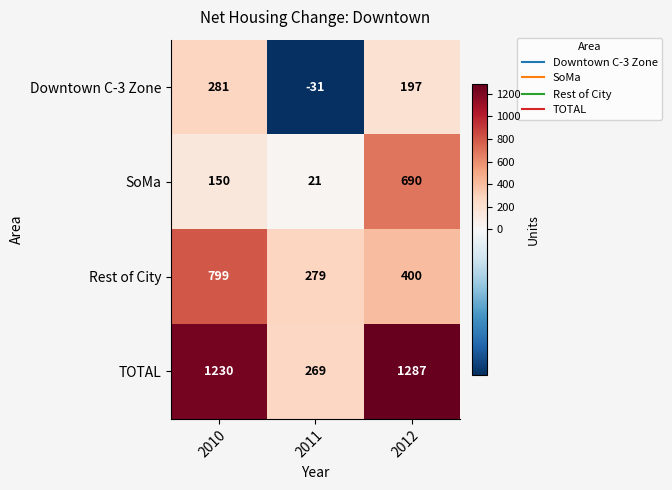

What is the approximate value of Downtown C-3 Zone at 2011?

-31